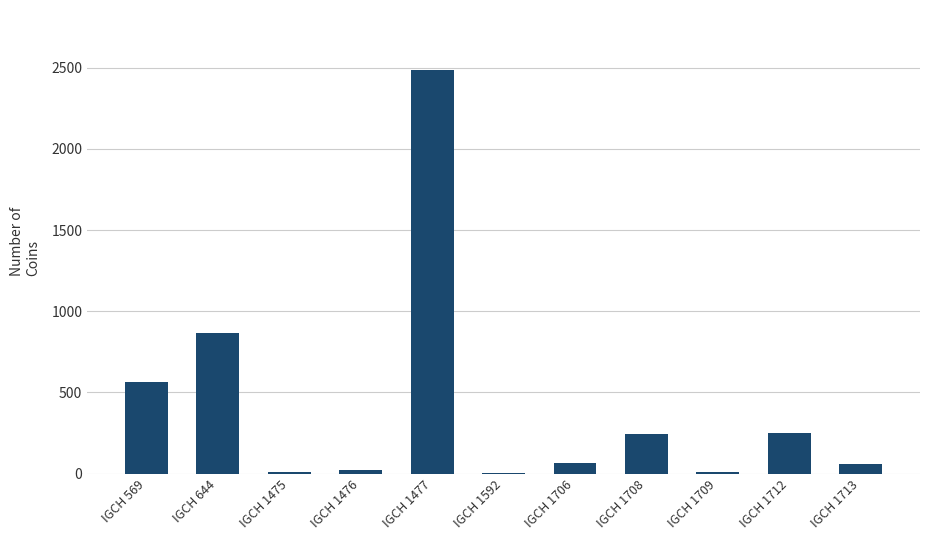

Count the number of data series in this chart.

1